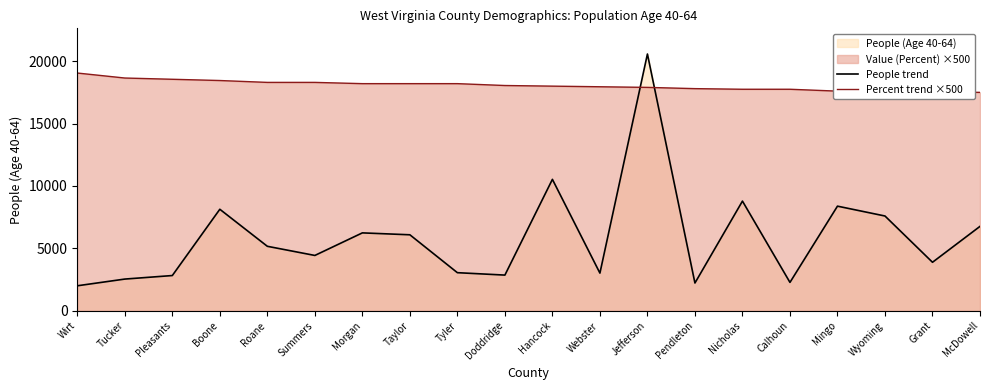

What is the difference between the highest and lowest values at Hancock?

7469